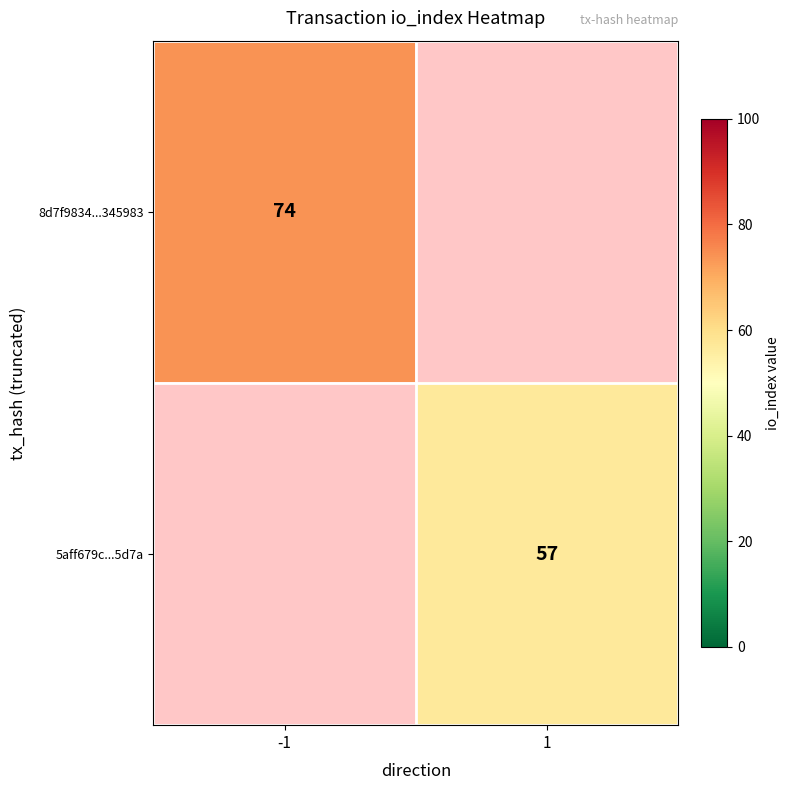

The value of 8d7f9834...345983 at -1 is 33.6. True or false?

False